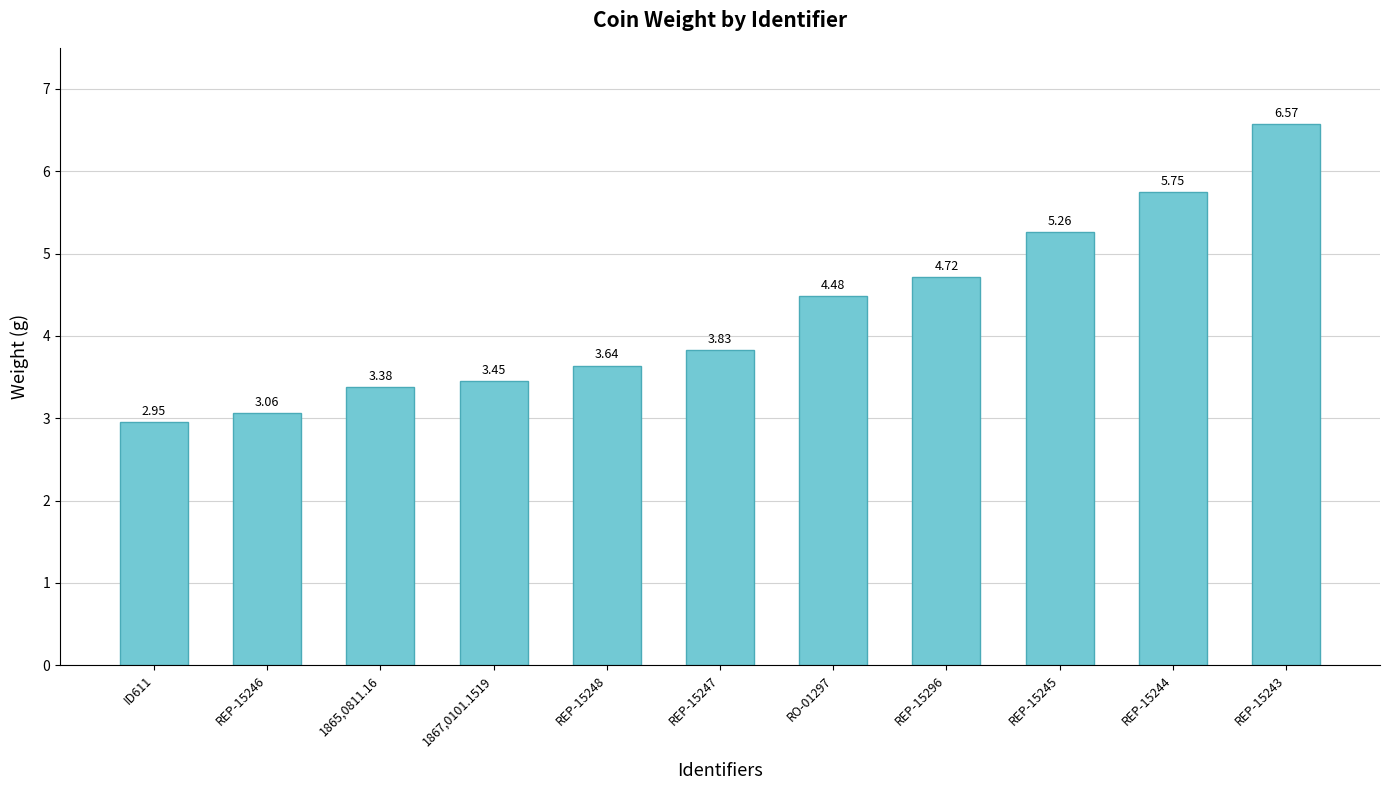

What is the label of the 4th bar from the right?

REP-15296